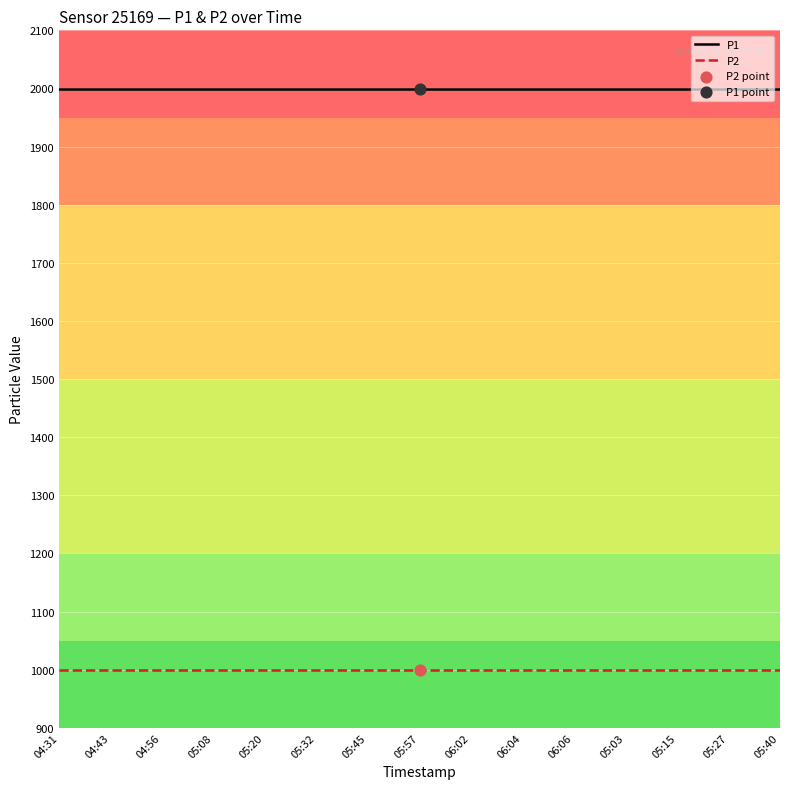

What is the total value across all series at 06:06?

2999.8